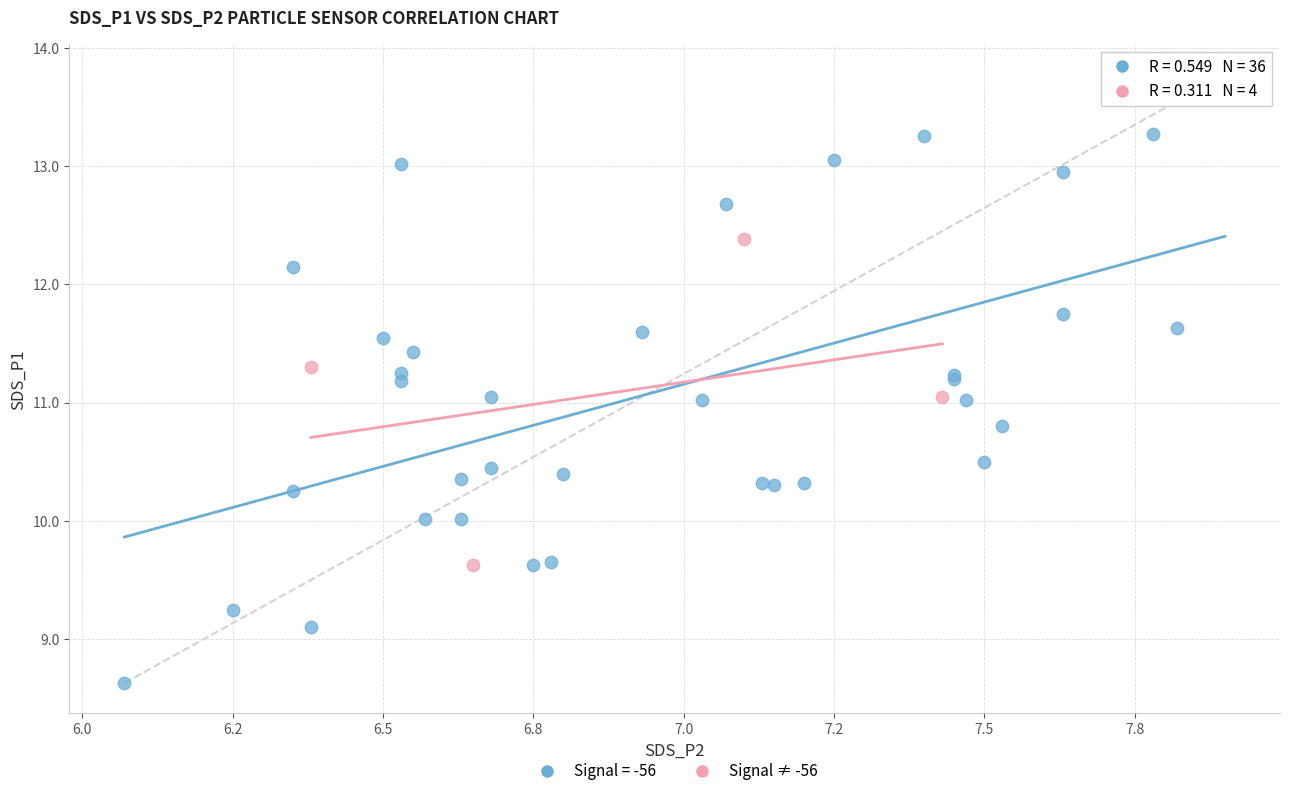

Which series reaches the minimum Y coordinate?

Signal = -56